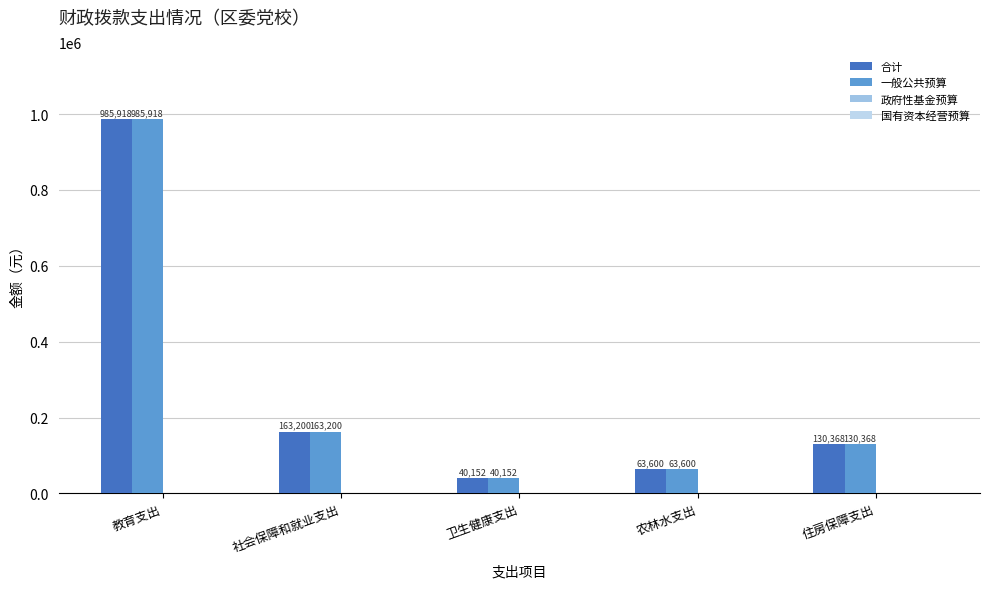

Which series has the largest total across all categories?

合计